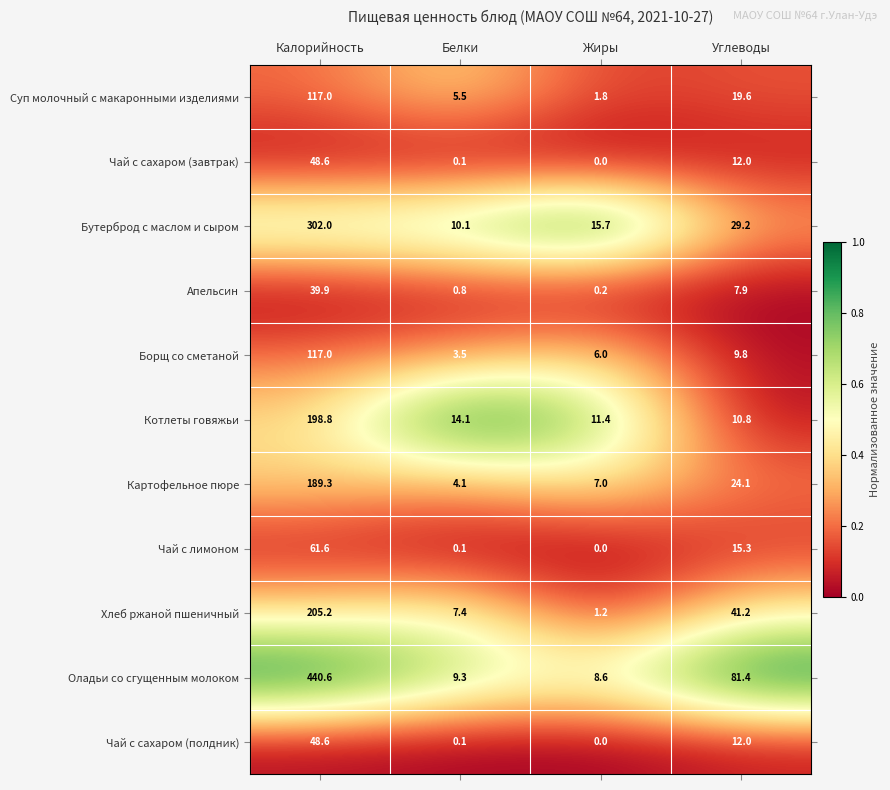

Which label corresponds to the largest value in the chart?

Калорийность